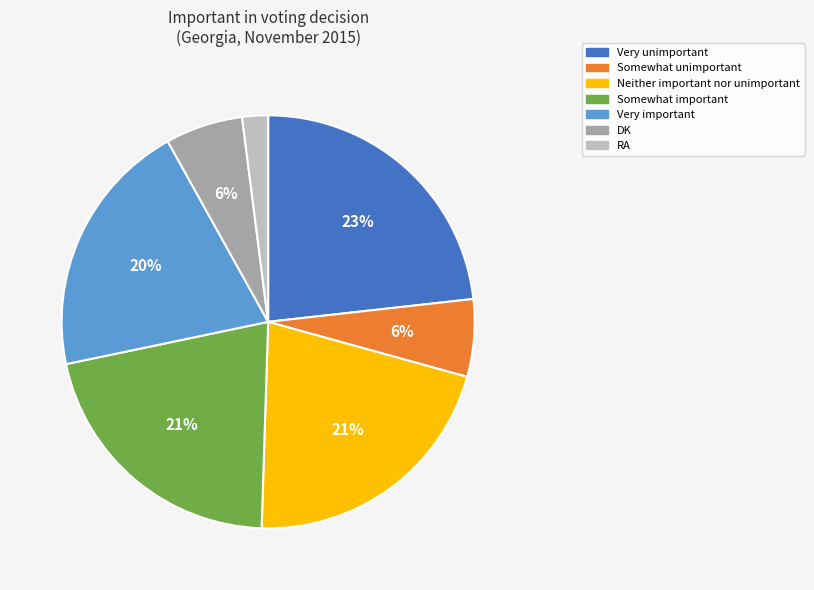

How many segments does this pie chart have?

7